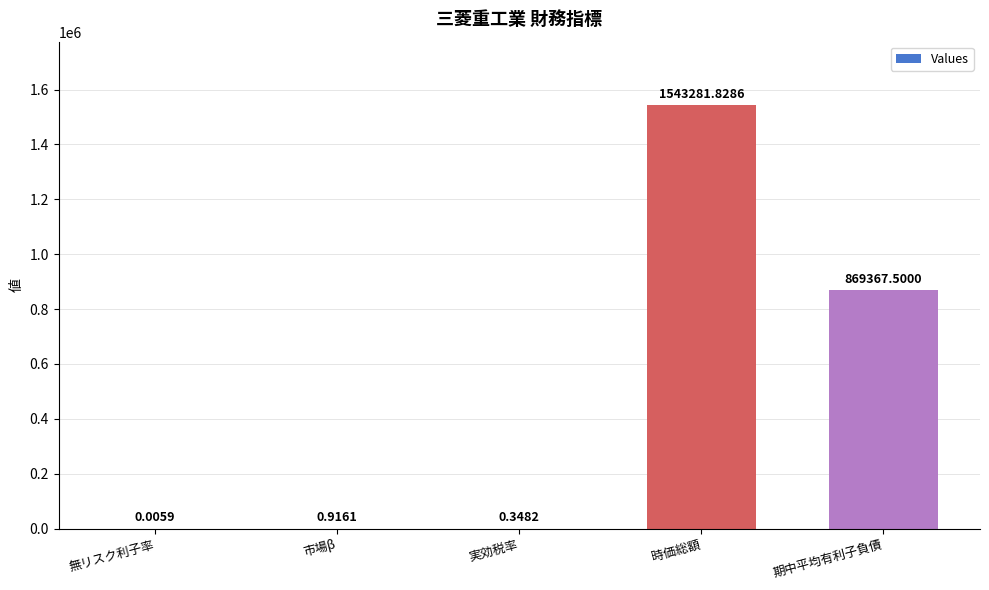

True or false: the data shows 1543281.8 at 時価総額.

True